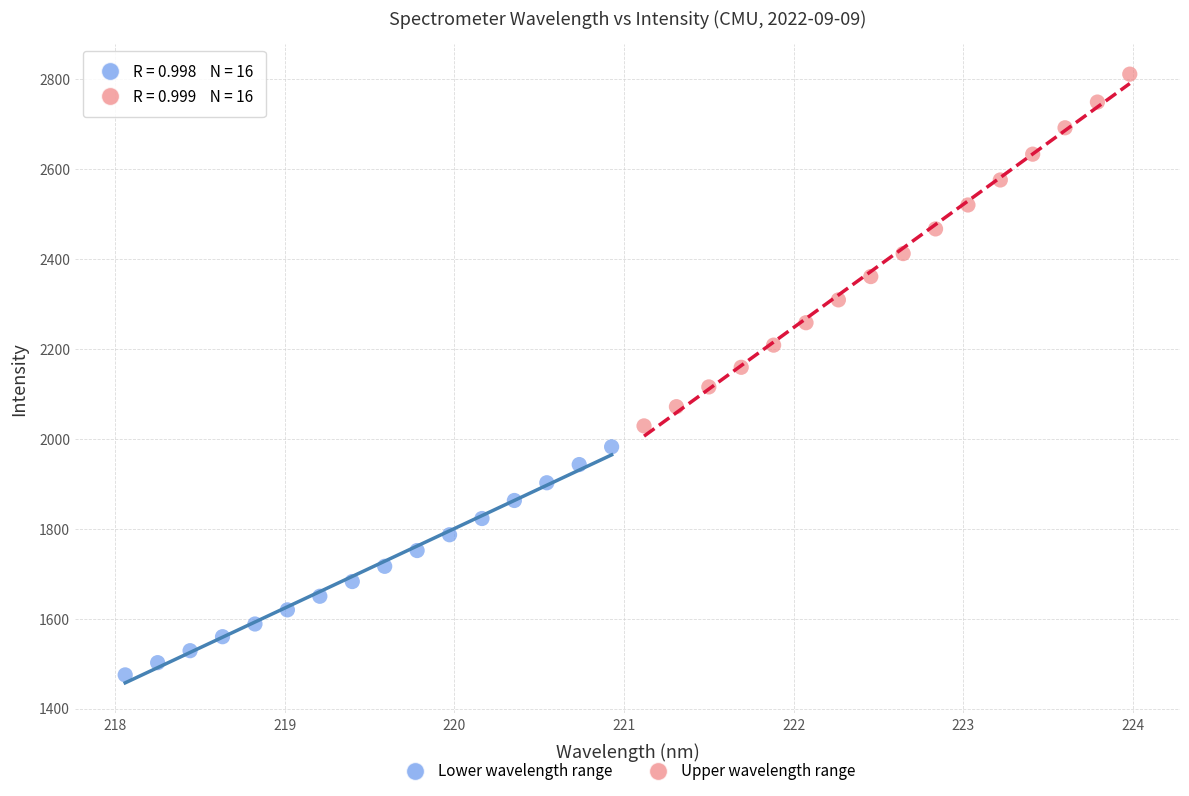

Which series has the widest spread of Y values?

Upper wavelength range